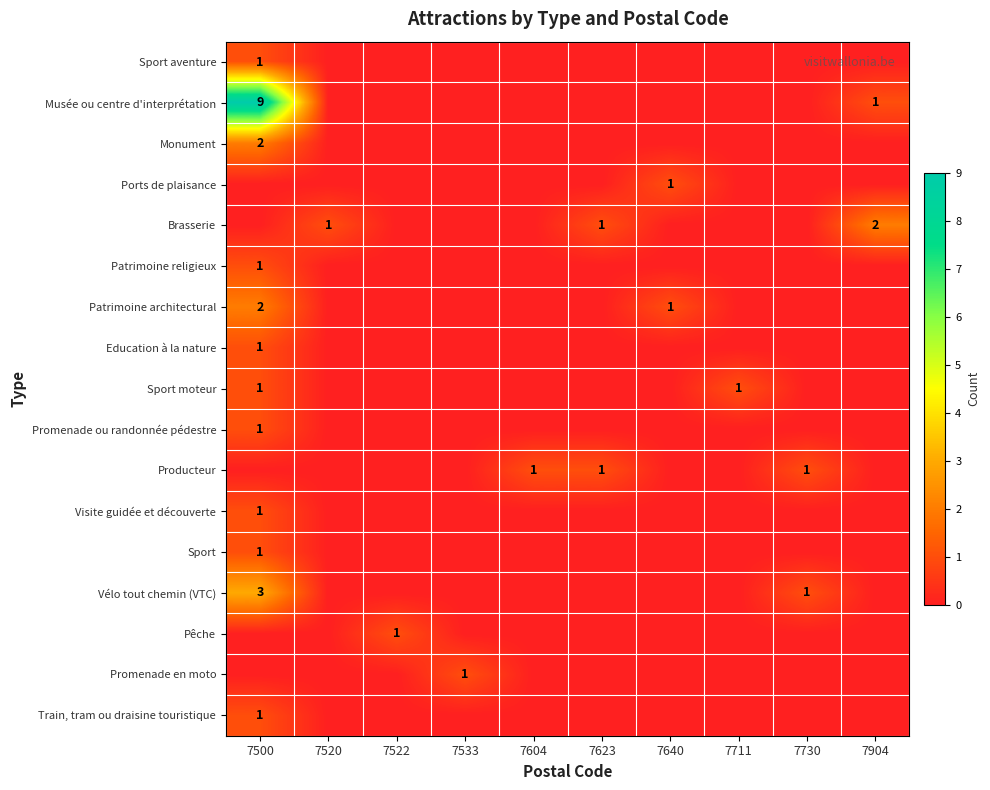

What is the maximum value shown in the chart?

9